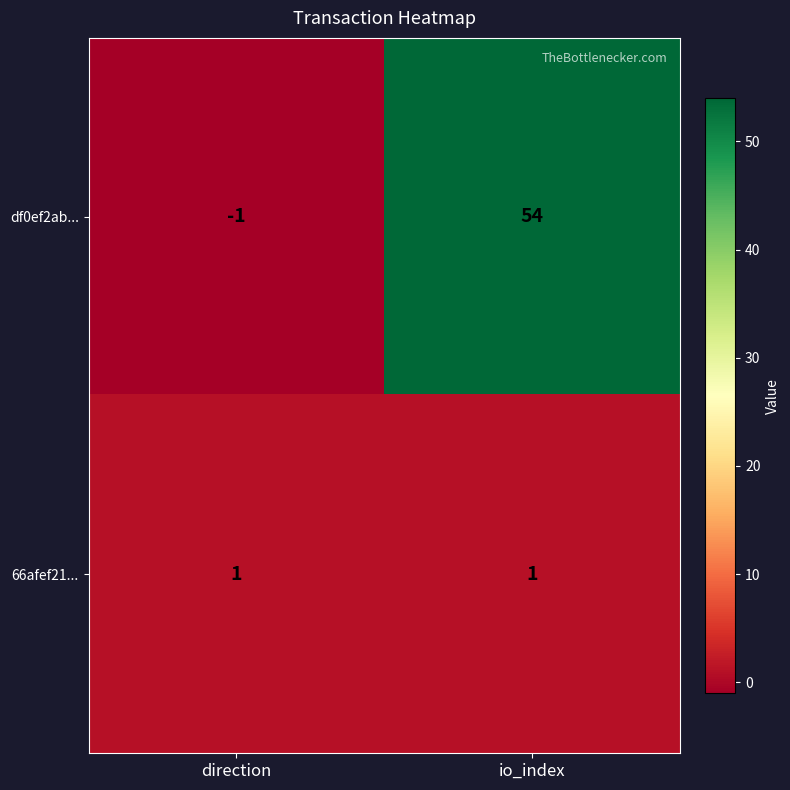

The df0ef2ab... series shows 78 at io_index. True or false?

False